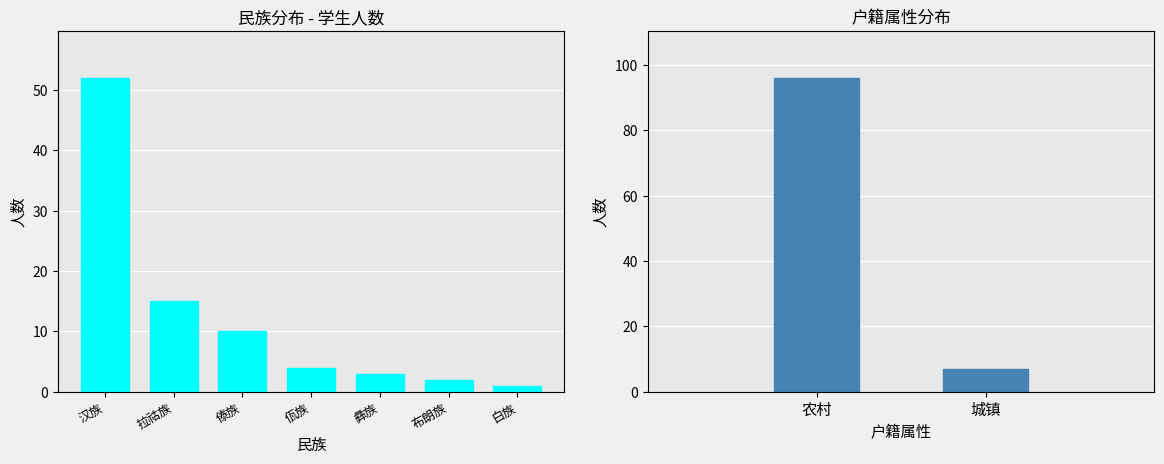

How many categories are shown in the chart?

7